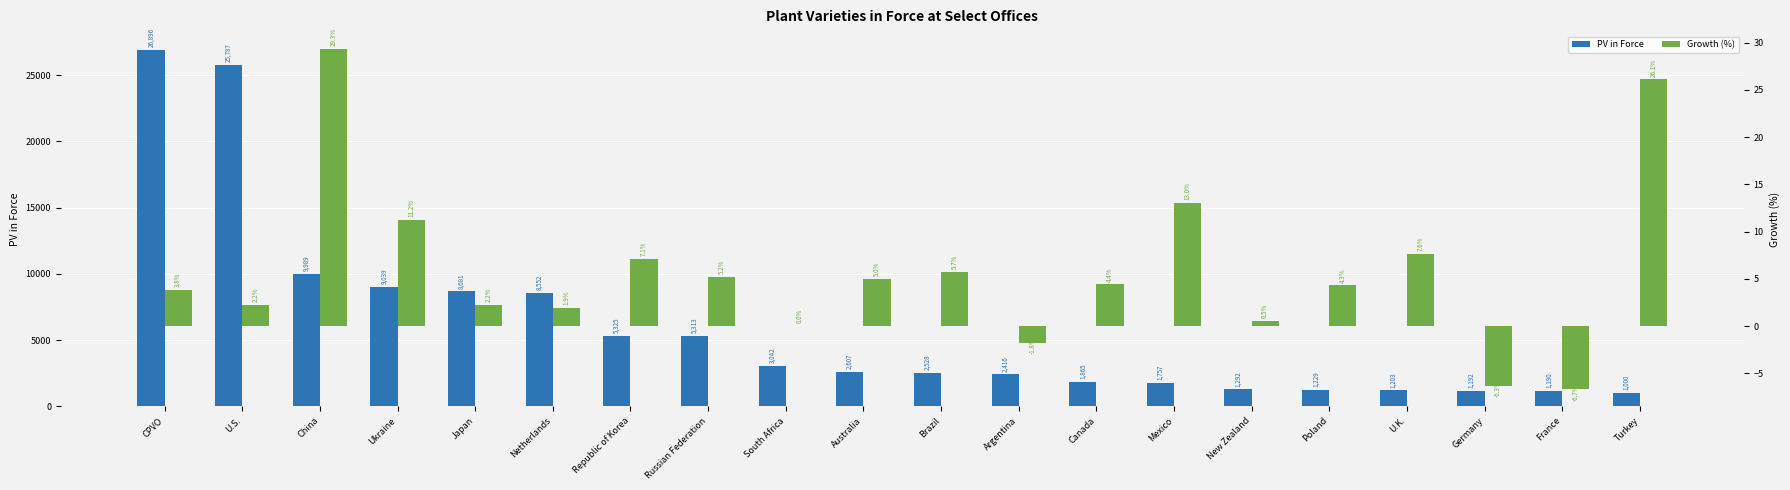

Is it true that Growth (%) equals 12.0 at Republic of Korea?

False